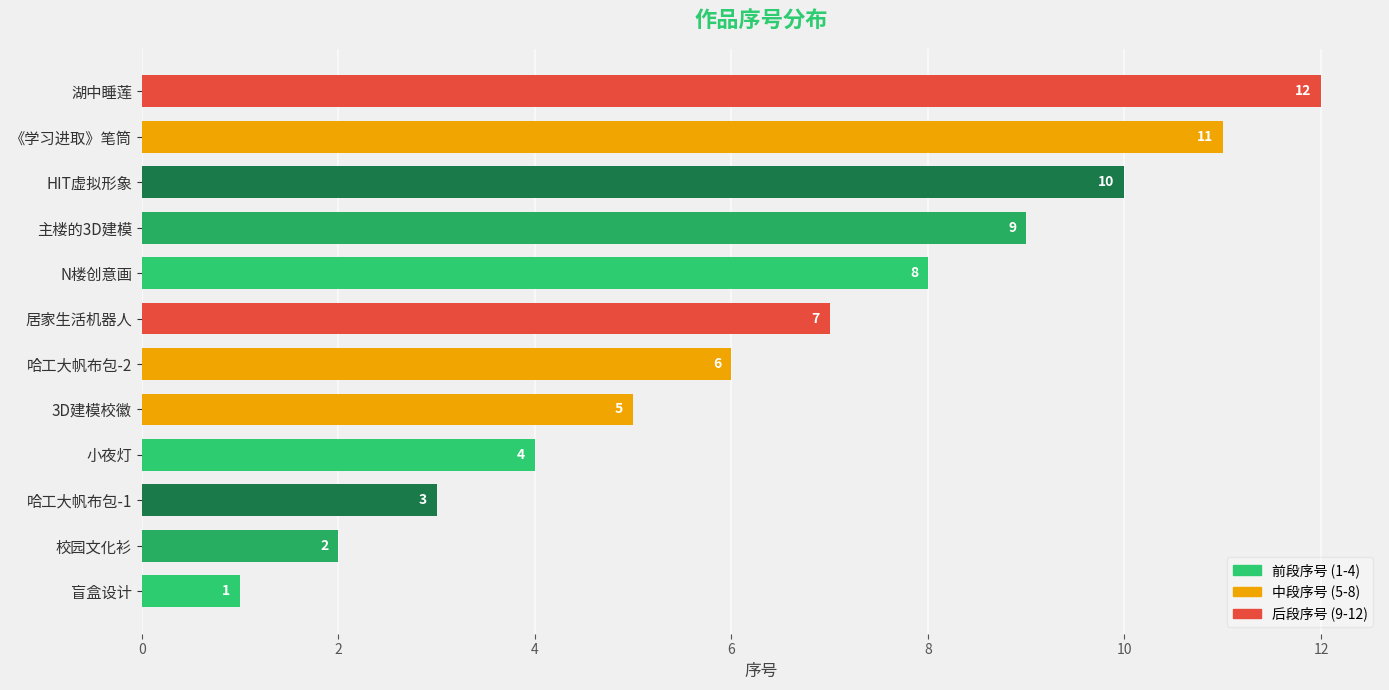

Is it true that the value at 湖中睡莲 is 6?

False